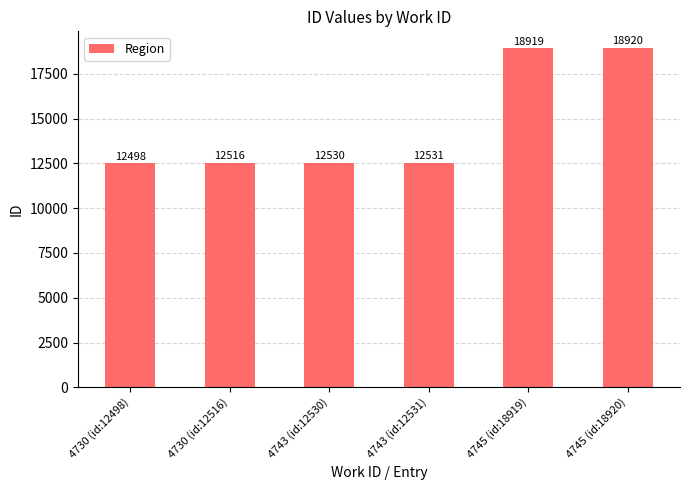

Reading left to right, what are all the values shown in this chart?

4730 (id:12498)=12498	4730 (id:12516)=12516	4743 (id:12530)=12530	4743 (id:12531)=12531	4745 (id:18919)=18919	4745 (id:18920)=18920